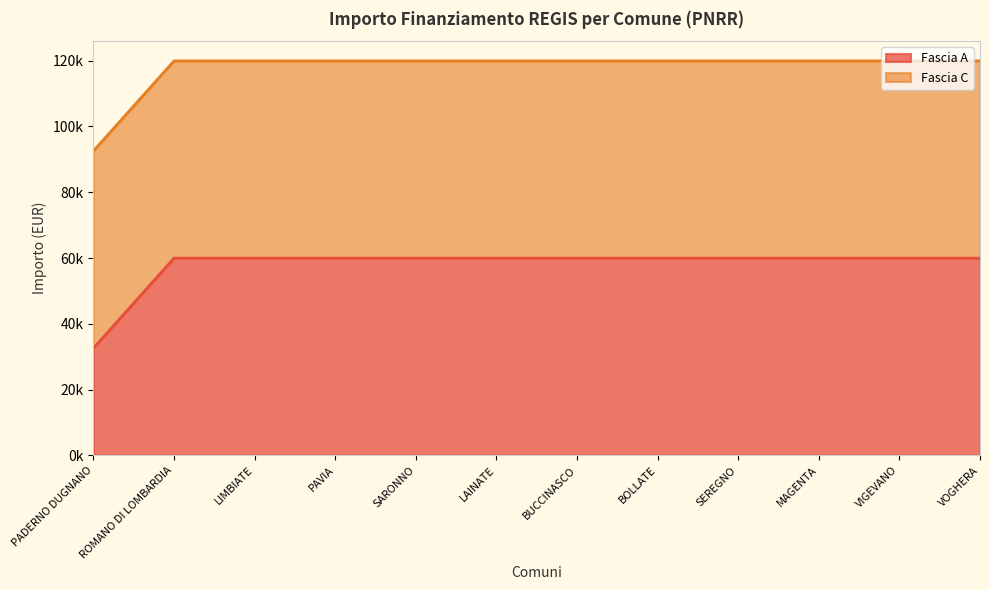

List the labels in order of value, largest first.

ROMANO DI LOMBARDIA, LIMBIATE, PAVIA, SARONNO, LAINATE, BUCCINASCO, BOLLATE, SEREGNO, MAGENTA, VIGEVANO, VOGHERA, PADERNO DUGNANO